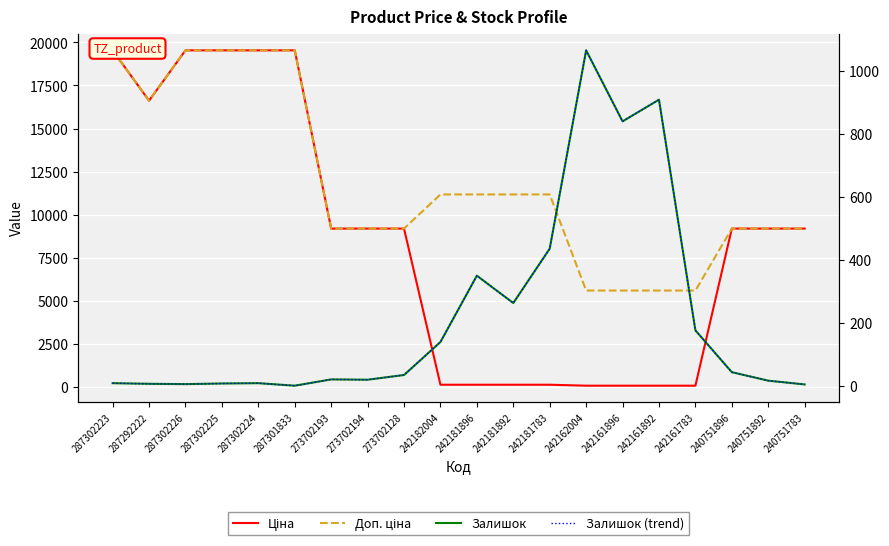

How many interior local peaks does the Залишок (trend) series have?

5